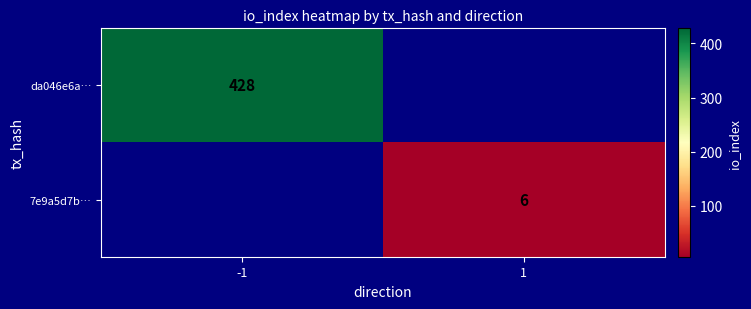

How many series are shown in this chart?

2